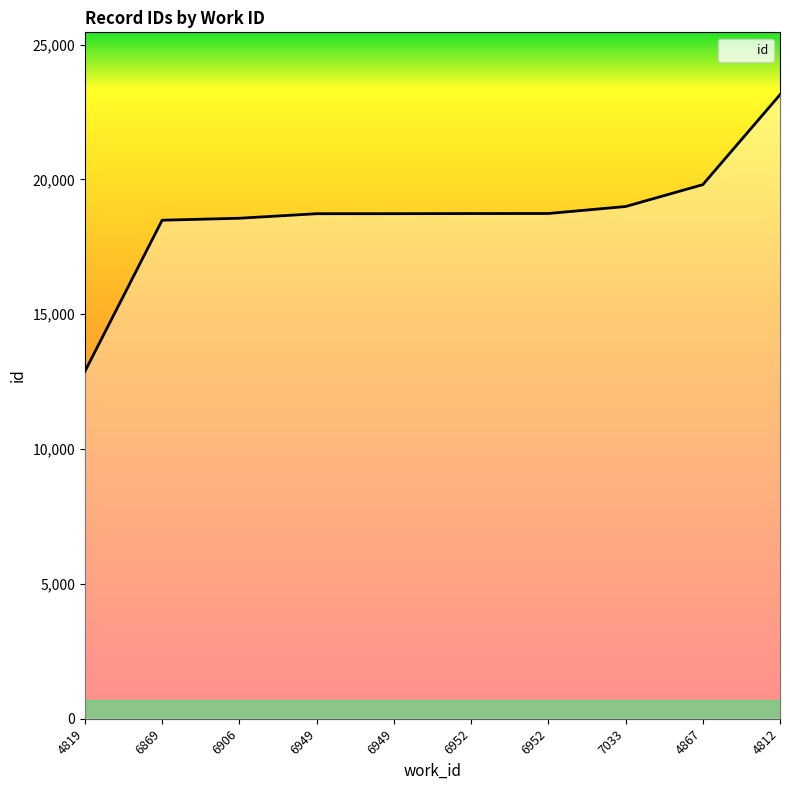

Reading left to right, what are all the values shown in this chart?

12878	18486	18559	18727	18728	18733	18735	18993	19804	23139